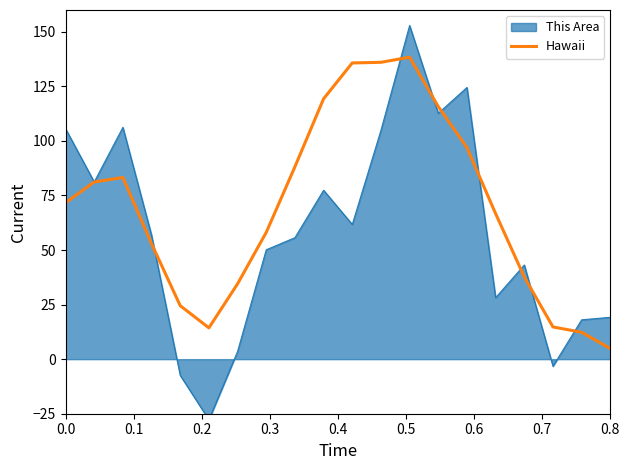

Does the chart display data point markers on the line(s)?

No